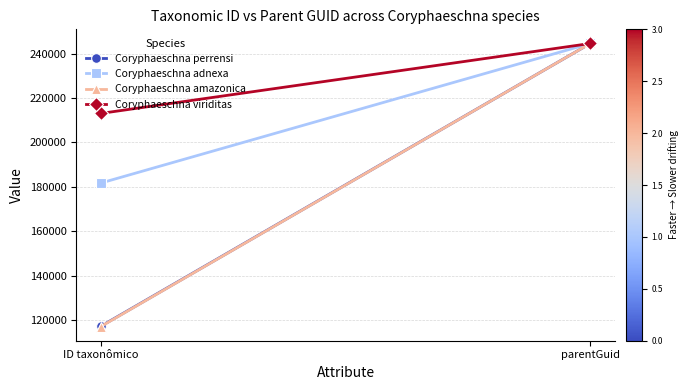

Which series has the largest range (max minus min)?

Coryphaeschna amazonica